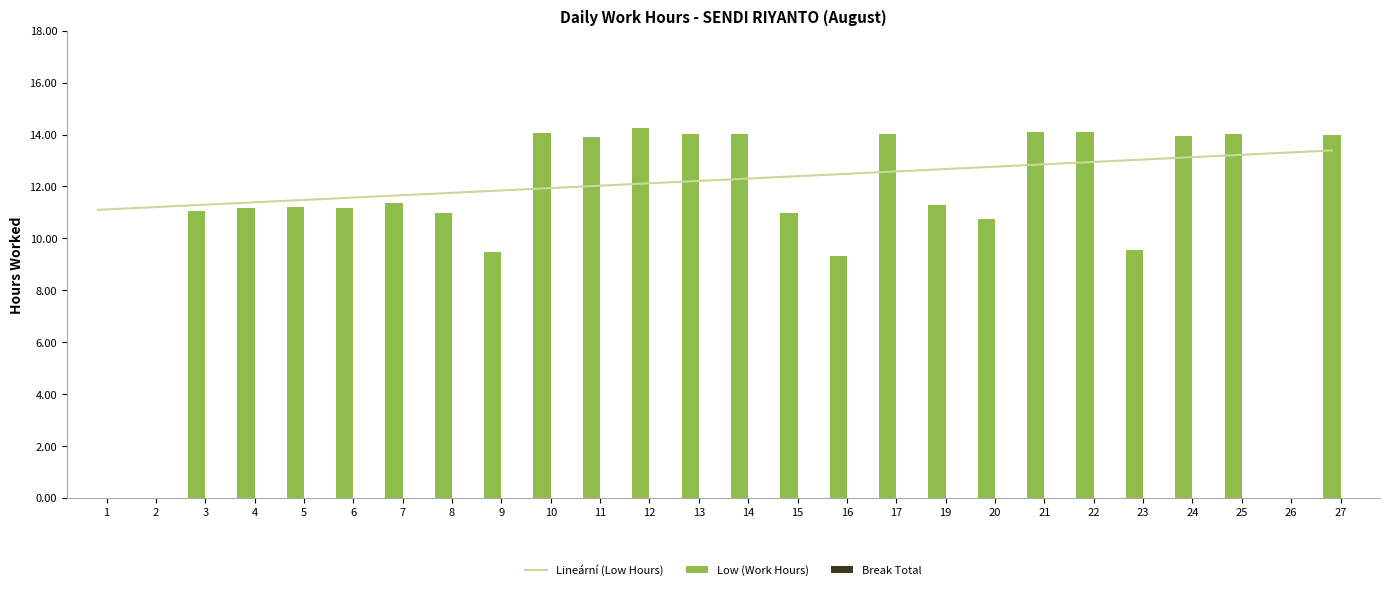

How many series are shown in this chart?

3